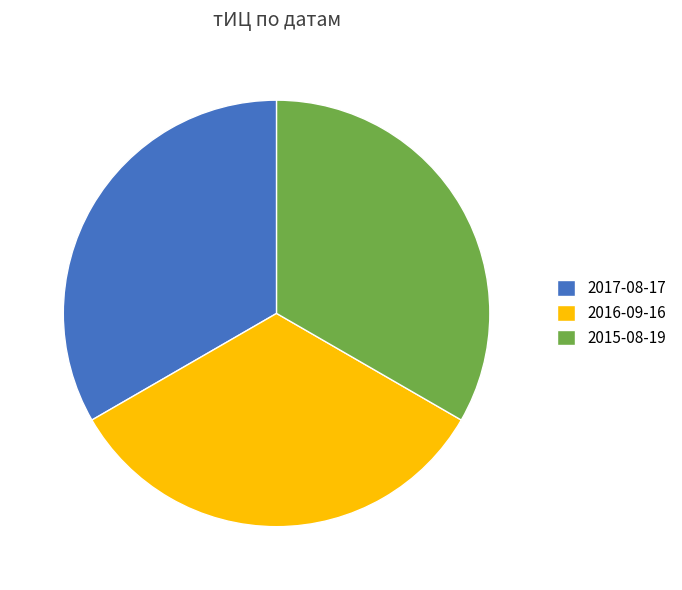

Does 2017-08-17 account for over 50% of the chart?

No